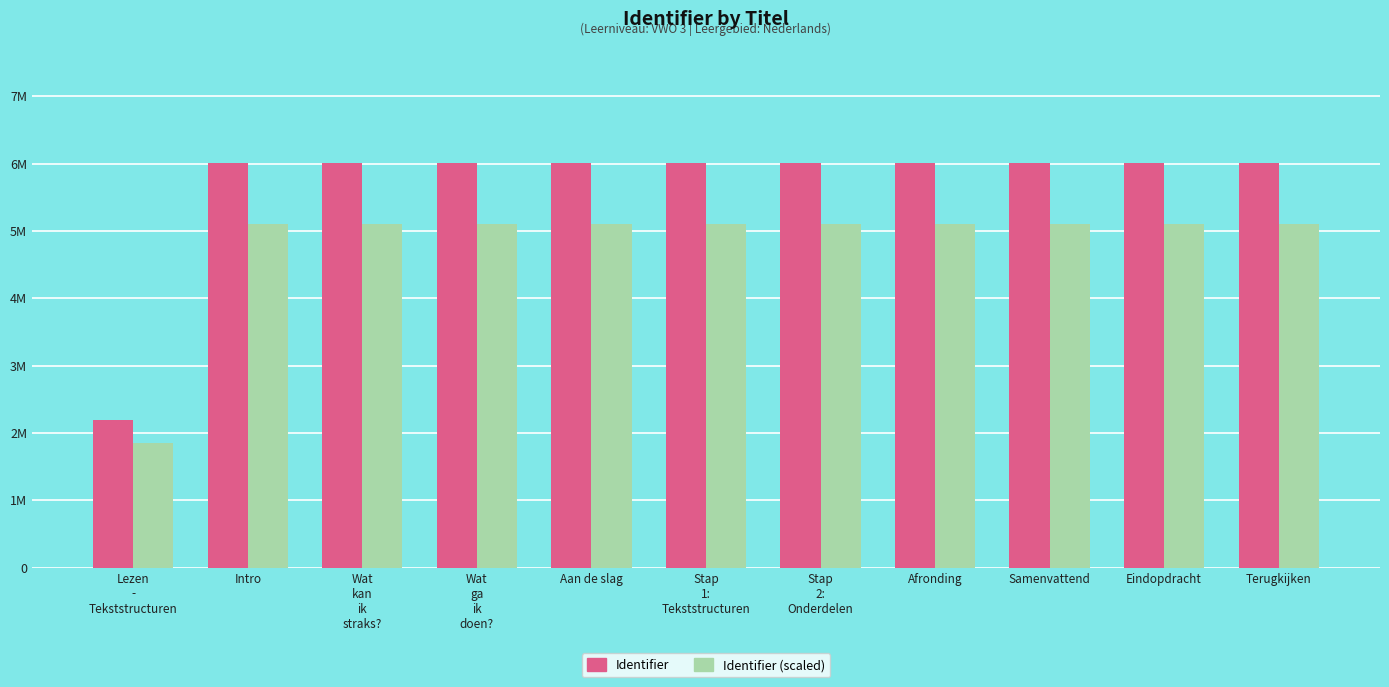

What is the greatest value displayed?

6009169